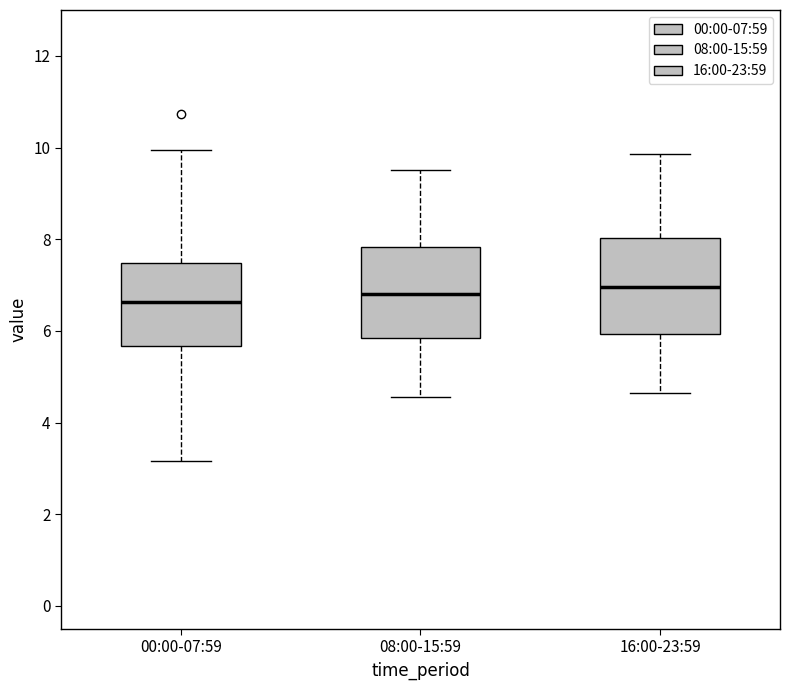

Reading left to right, read every box against the y-axis: the position of its median line, the range the box covers, and the ends of its whiskers. The values are not printed on the chart, so give them approximately, as read against the axis.

00:00-07:59: median 6.6, box 5.6 to 7.4, whiskers 3.2 to 10.0
08:00-15:59: median 6.8, box 5.8 to 7.8, whiskers 4.6 to 9.6
16:00-23:59: median 7.0, box 6.0 to 8.0, whiskers 4.6 to 9.8